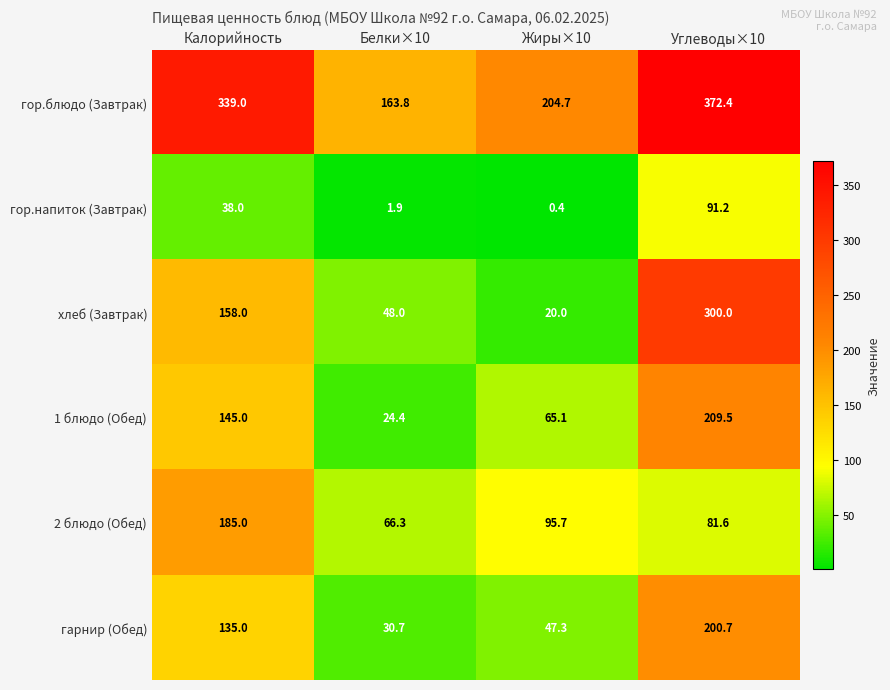

The 2 блюдо (Обед) series shows 185.0 at Калорийность. True or false?

True